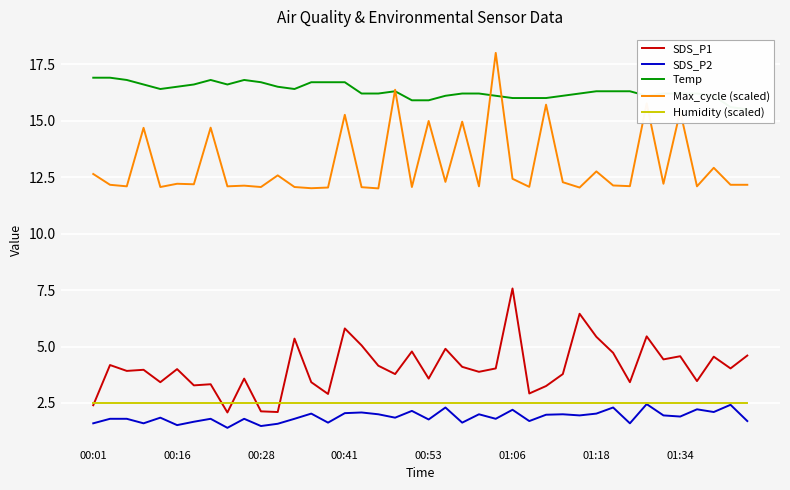

What is the value of the SDS_P1 point at the 24th from the left?

3.9